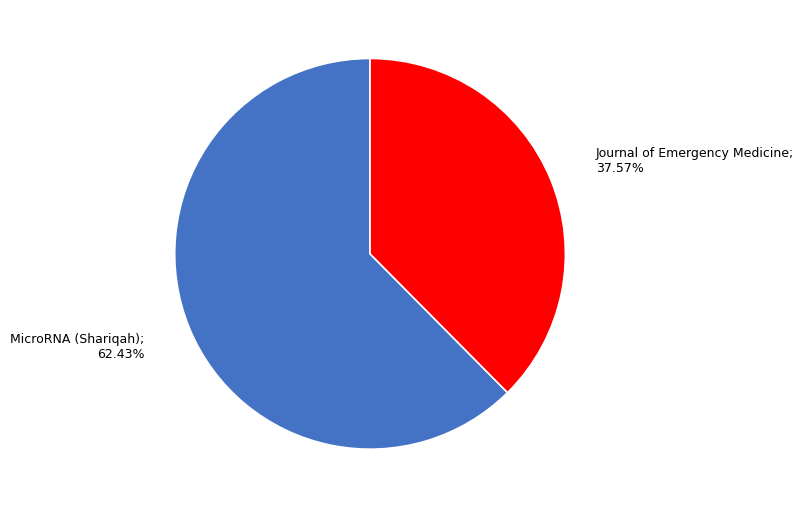

Is there any slice that represents more than half of the pie?

Yes